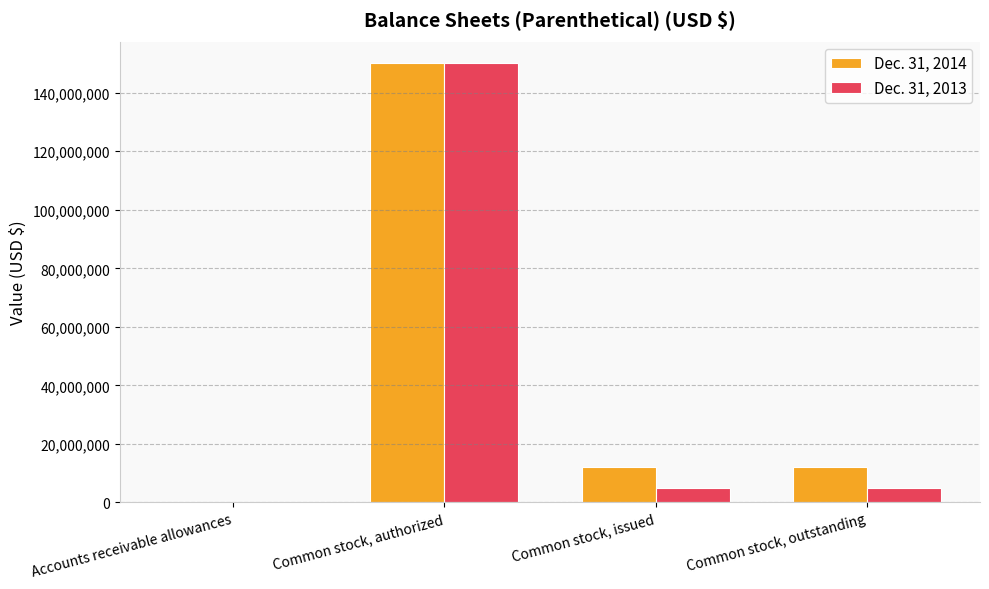

At which category is the sum across all series the highest?

Common stock, authorized